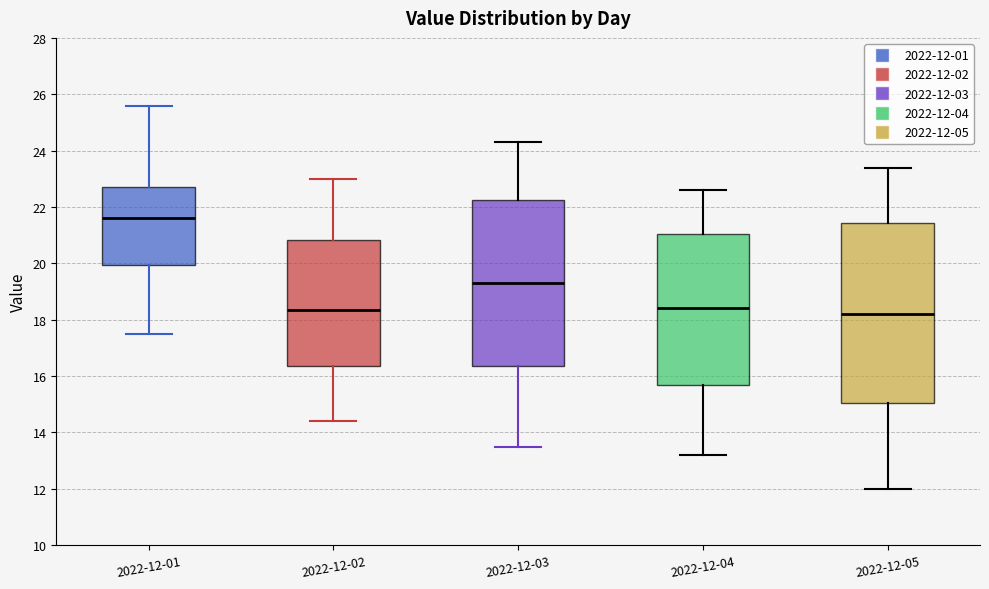

Which box's median line is the highest?

2022-12-01